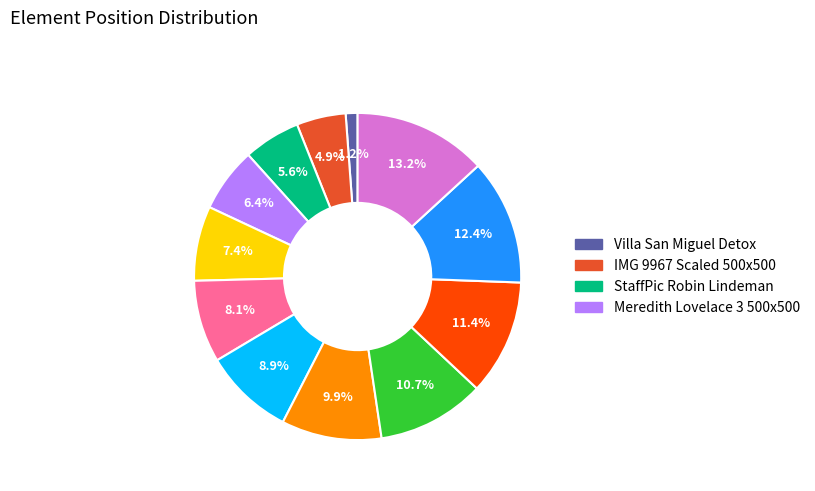

Does any single category account for the majority?

No